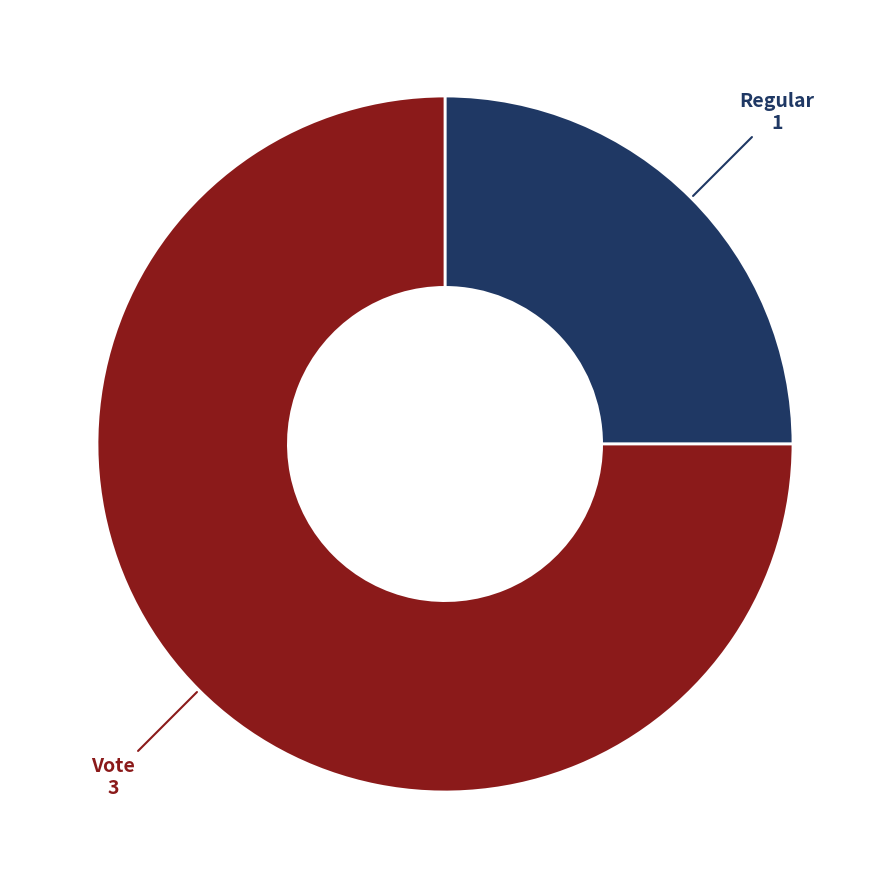

Is it true that Vote is 75% of the pie?

True